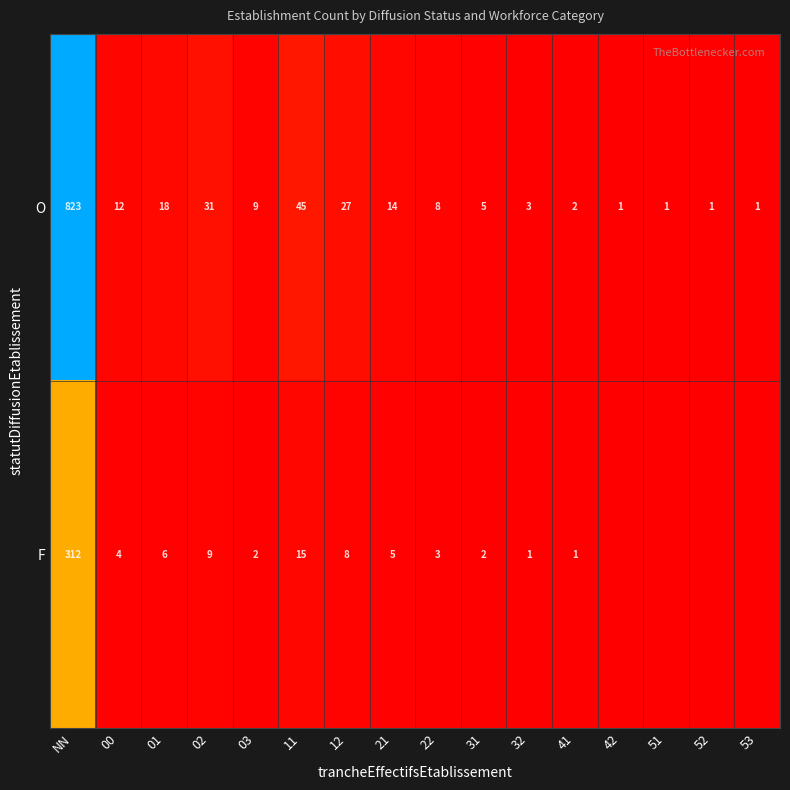

At 41, list the series in order from largest to smallest.

O, F